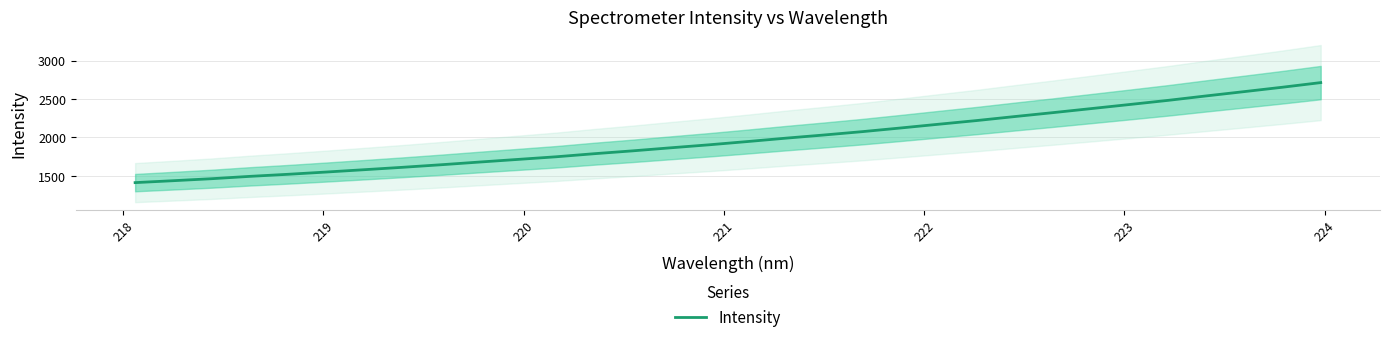

What is the maximum value for Intensity?

2713.2